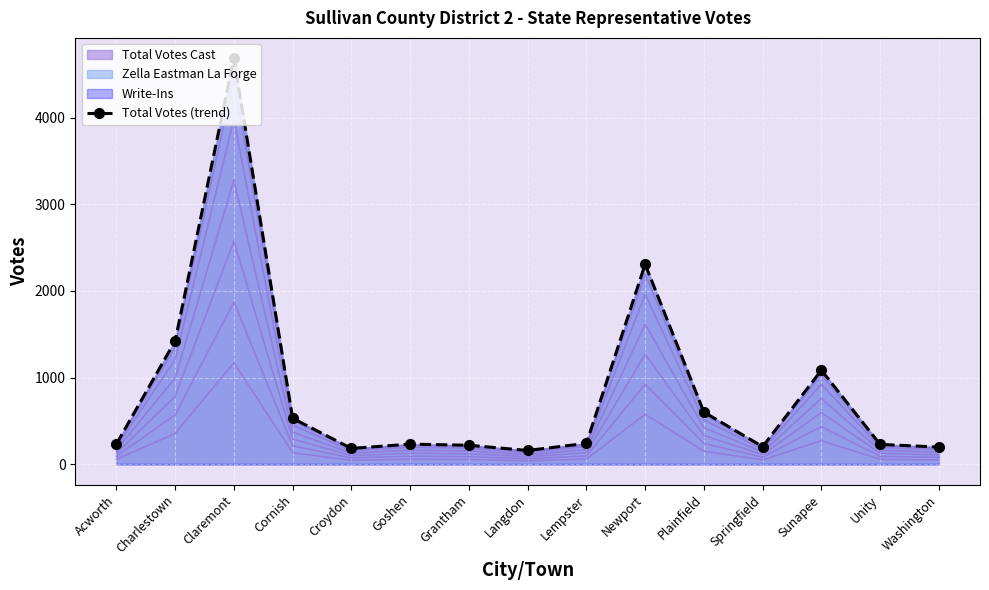

Which has a higher value, Washington or Goshen?

Goshen